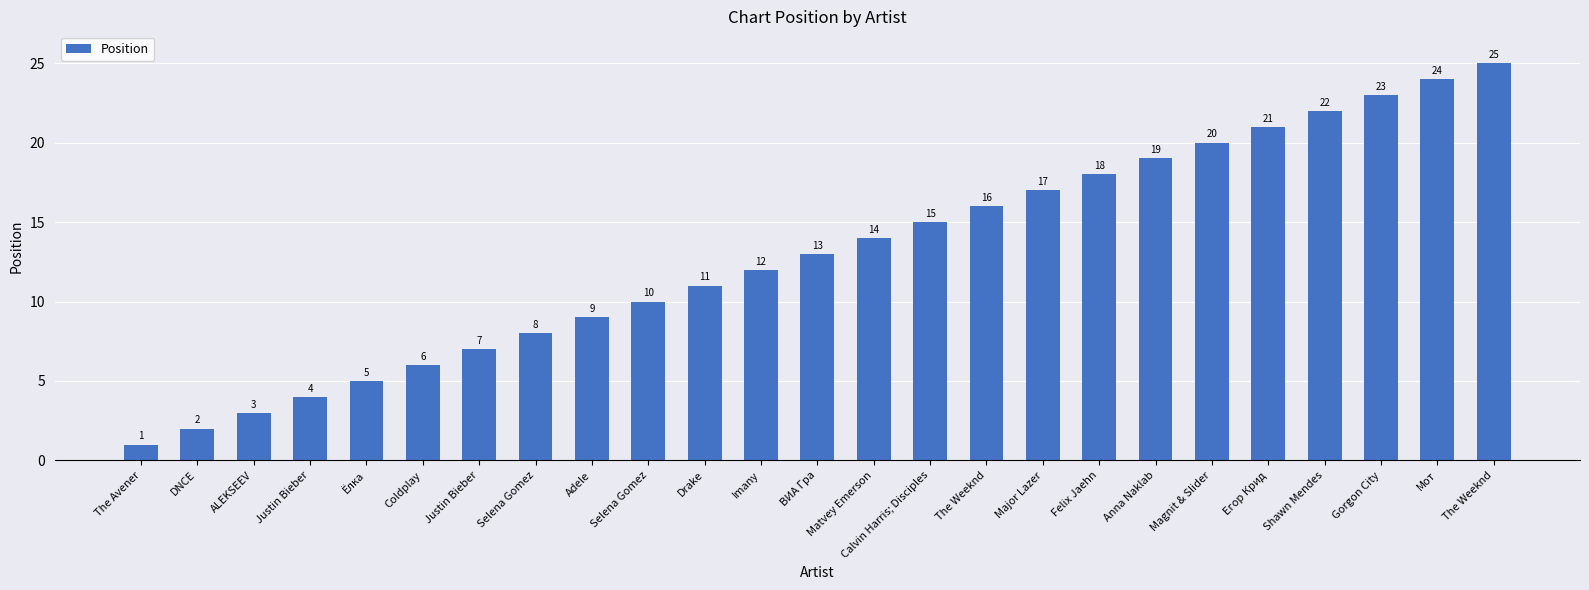

What is the value of the 9th bar from the left?

9